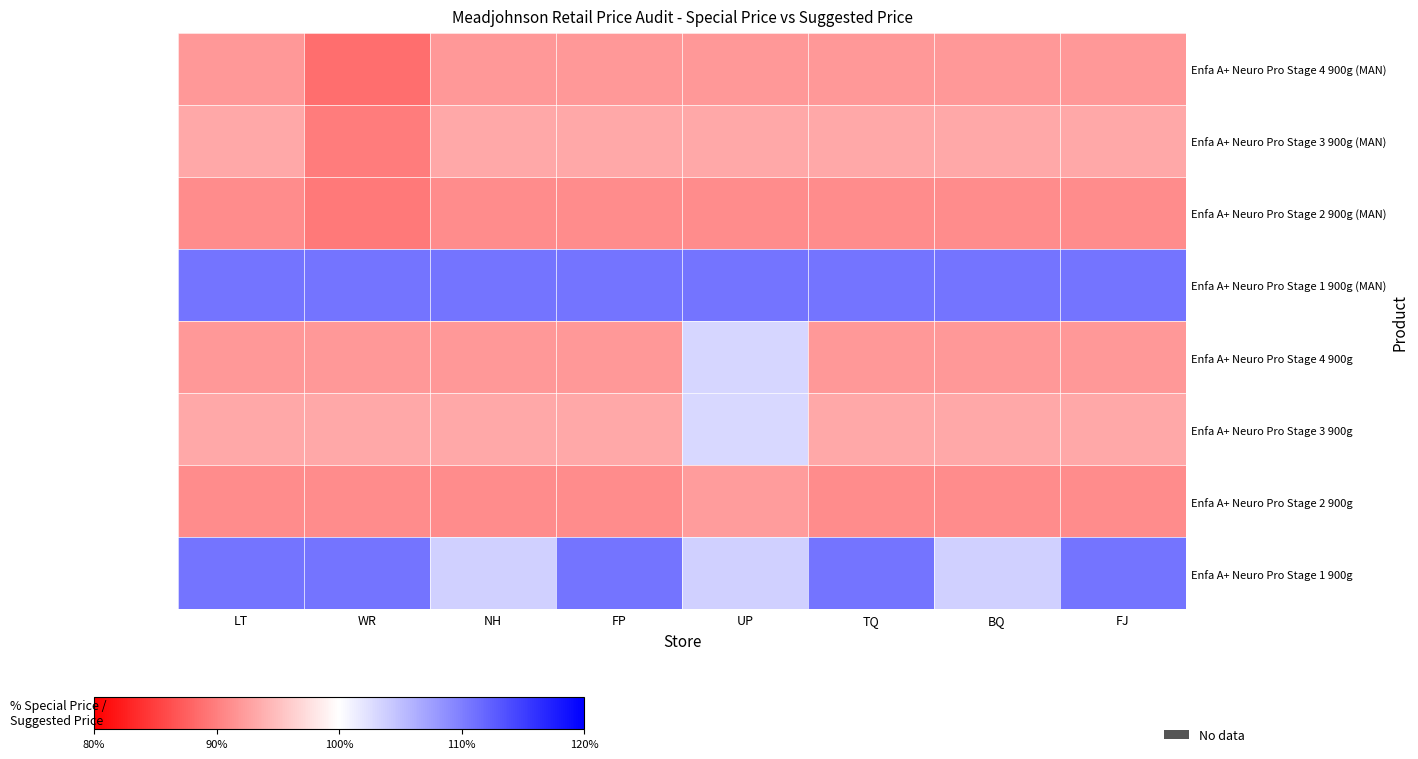

What is the difference between the highest and lowest values at FJ?

19.9